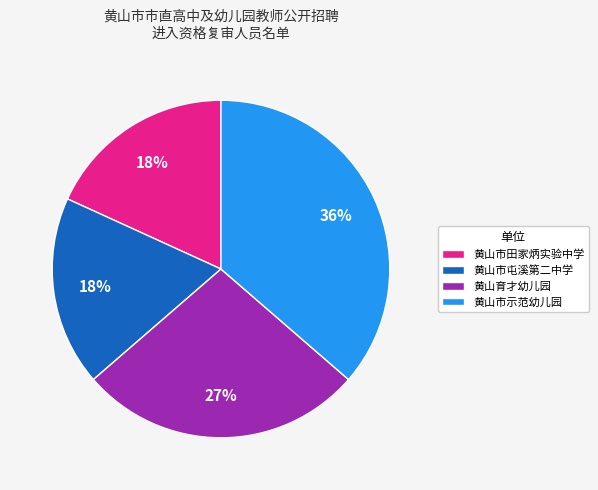

To the nearest percent, what is the combined percentage of 黄山市田家炳实验中学 and 黄山市示范幼儿园?

55%